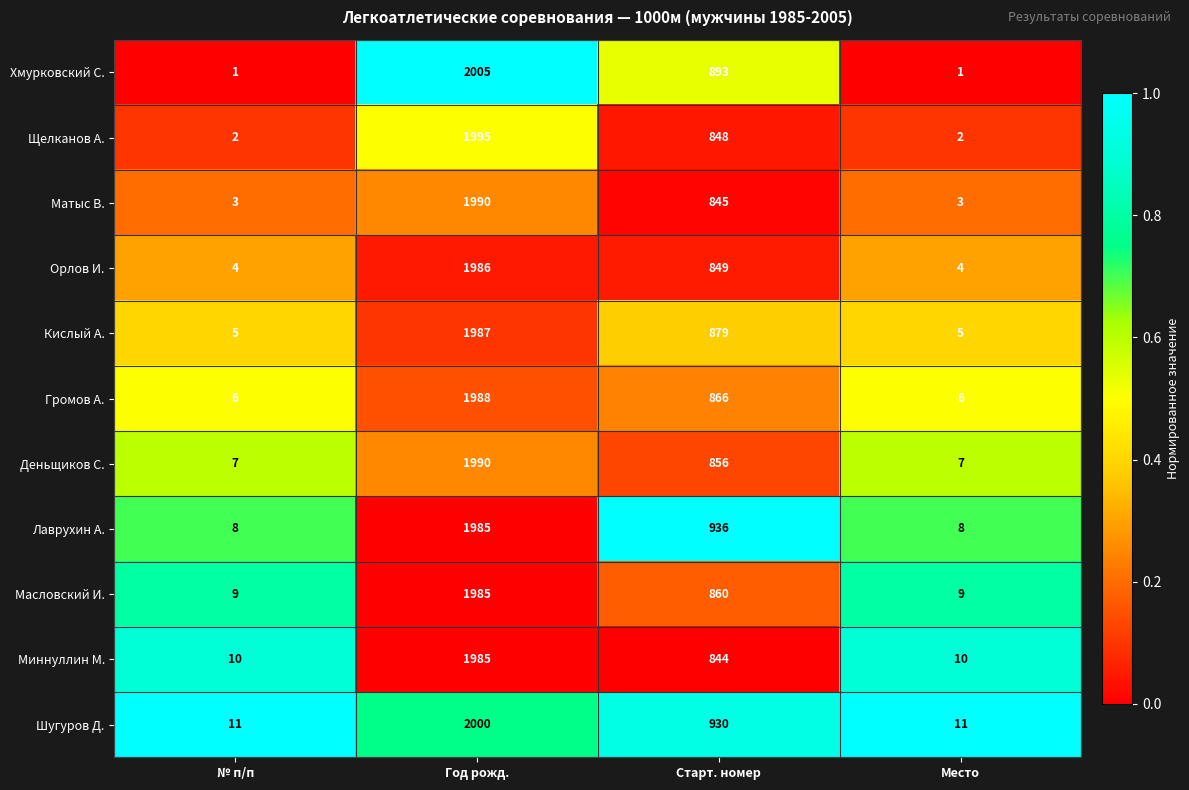

At which category is the sum across all series the highest?

Год рожд.